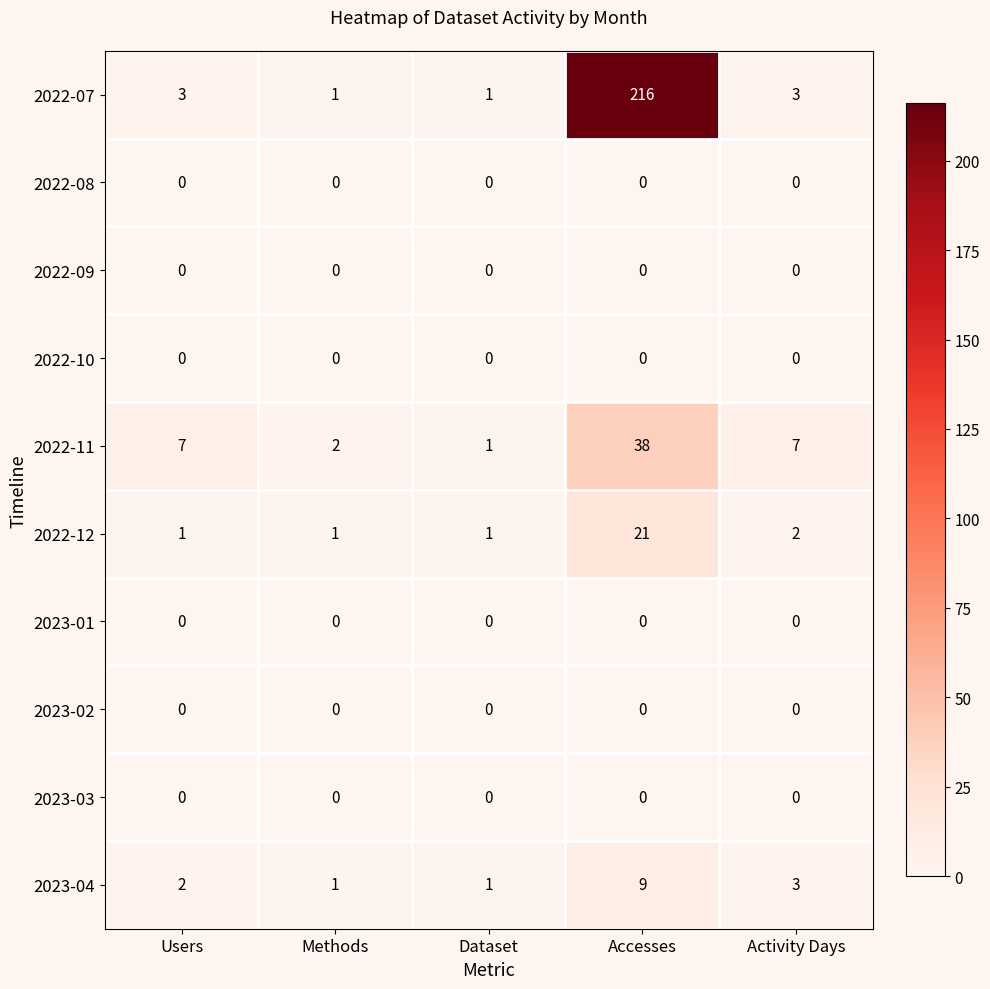

Which series has the largest total across all categories?

2022-07